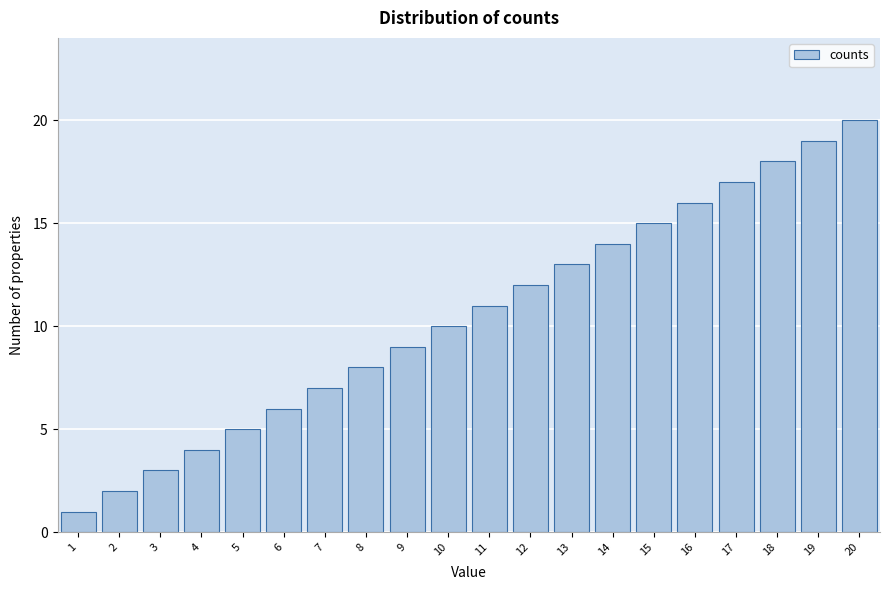

At which category does the chart reach its peak across all series?

20